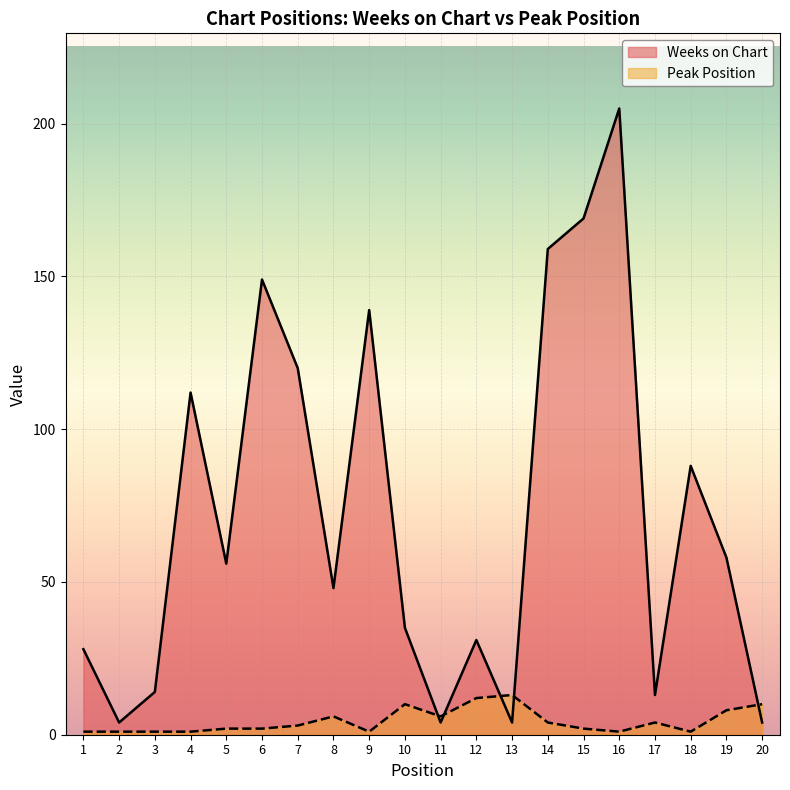

Reading left to right, what are all the values shown in this chart?

Weeks on Chart: 1=28	2=4	3=14	4=112	5=56	6=149	7=120	8=48	9=139	10=35	11=4	12=31	13=4	14=159	15=169	16=205	17=13	18=88	19=58	20=4
Peak Position: 1=1	2=1	3=1	4=1	5=2	6=2	7=3	8=6	9=1	10=10	11=6	12=12	13=13	14=4	15=2	16=1	17=4	18=1	19=8	20=10